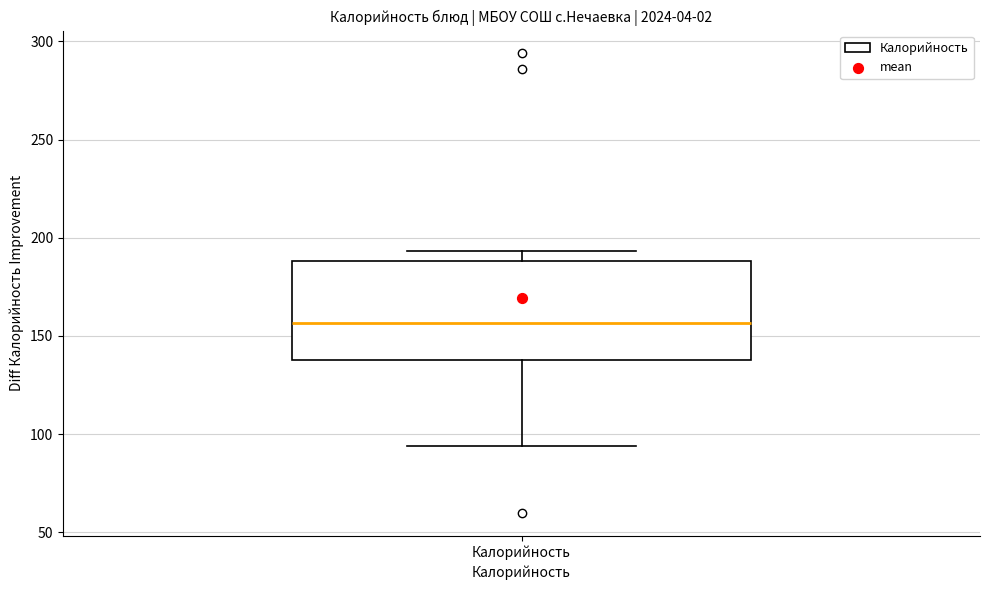

Read this box plot against the y-axis: the position of the median line, the range covered by the box, and the ends of both whiskers. The values are not printed on the chart, so give them approximately, as read against the axis.

median 155, box 140 to 190, whiskers 95 to 195